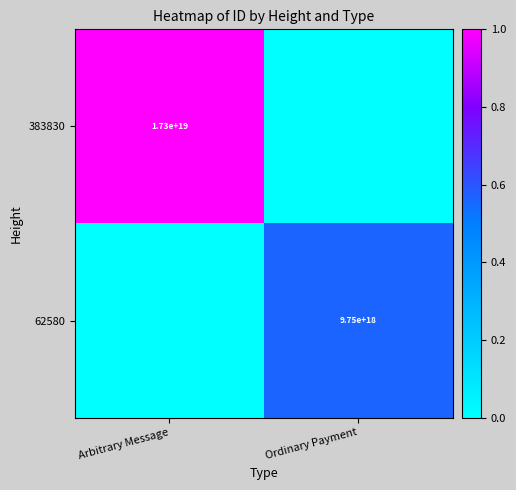

Is it true that 383830 equals 17300000000000000000 at Arbitrary Message?

True